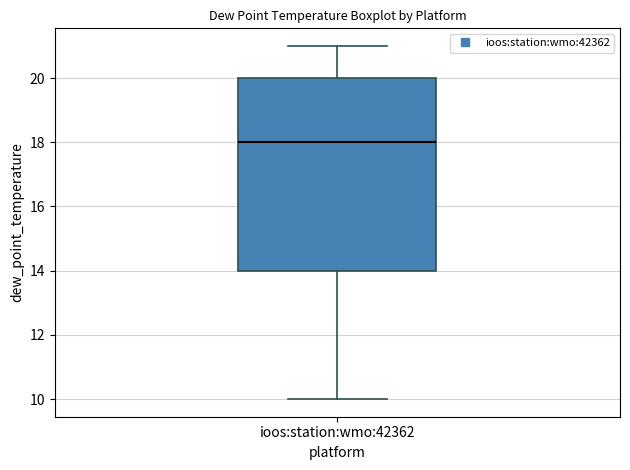

Transcribe this box plot: give where the median line is, the range the box spans, and where the two whiskers end, as read against the y-axis. The values are not printed on the chart, so give them approximately, as read against the axis.

median 18, box 14 to 20, whiskers 10 to 21